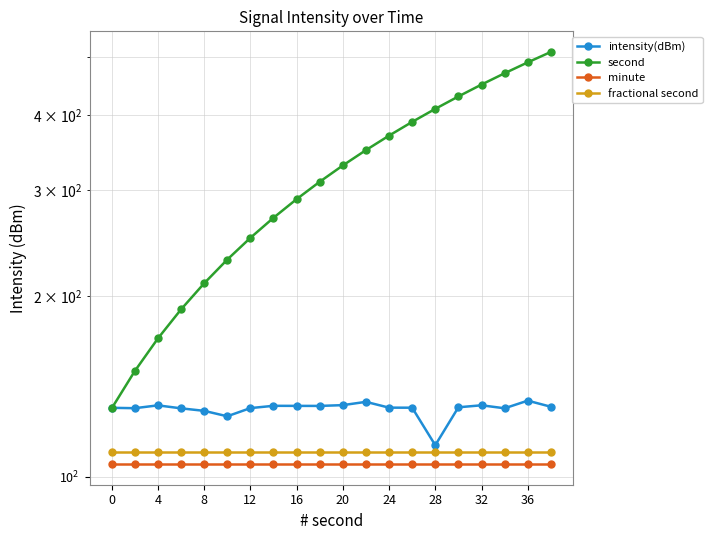

True or false: second has a value of 181.9 at 12.

False